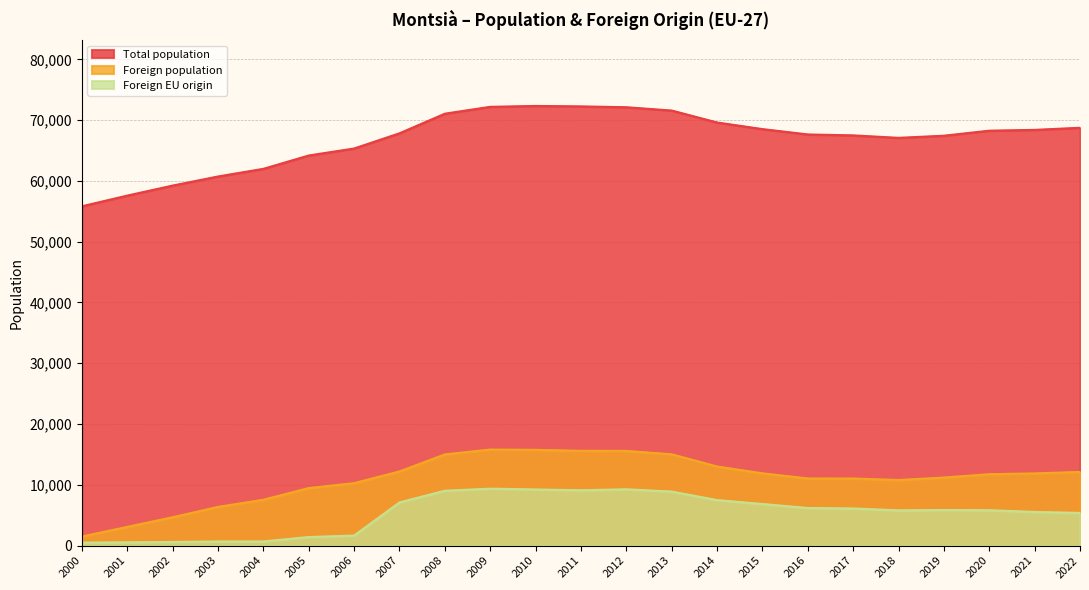

Which series has the largest total across all categories?

Total population